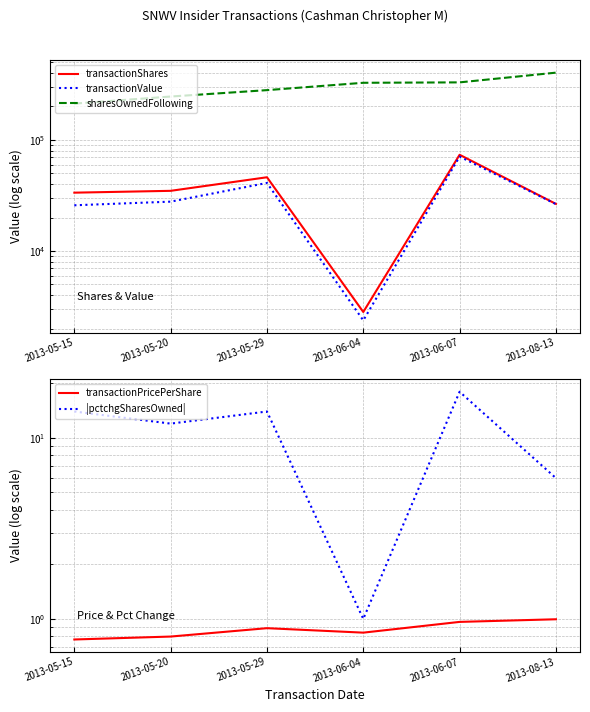

Reading right to left, extract all data points from this chart.

transactionShares: 2013-08-13=26539.0	2013-06-07=73461.0	2013-06-04=2827.0	2013-05-29=46100.0	2013-05-20=34800.0	2013-05-15=33500.0
transactionValue: 2013-08-13=26428.0	2013-06-07=70748.0	2013-06-04=2375.0	2013-05-29=40985.0	2013-05-20=27812.0	2013-05-15=25795.0
sharesOwnedFollowing: 2013-08-13=402718.0	2013-06-07=329257.0	2013-06-04=326430.0	2013-05-29=280330.0	2013-05-20=245530.0	2013-05-15=212030.0
transactionPricePerShare: 2013-08-13=1.0	2013-06-07=1.0	2013-06-04=0.8	2013-05-29=0.9	2013-05-20=0.8	2013-05-15=0.8
|pctchgSharesOwned|: 2013-08-13=6.0	2013-06-07=18.0	2013-06-04=1.0	2013-05-29=14.0	2013-05-20=12.0	2013-05-15=14.0